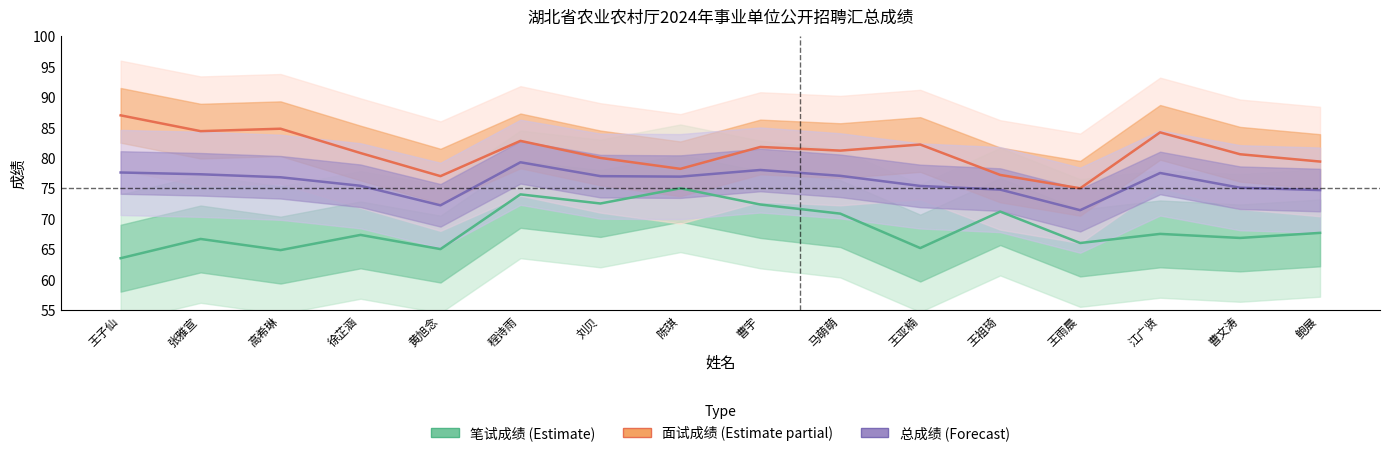

What is the label of the 14th point from the right?

高希琳